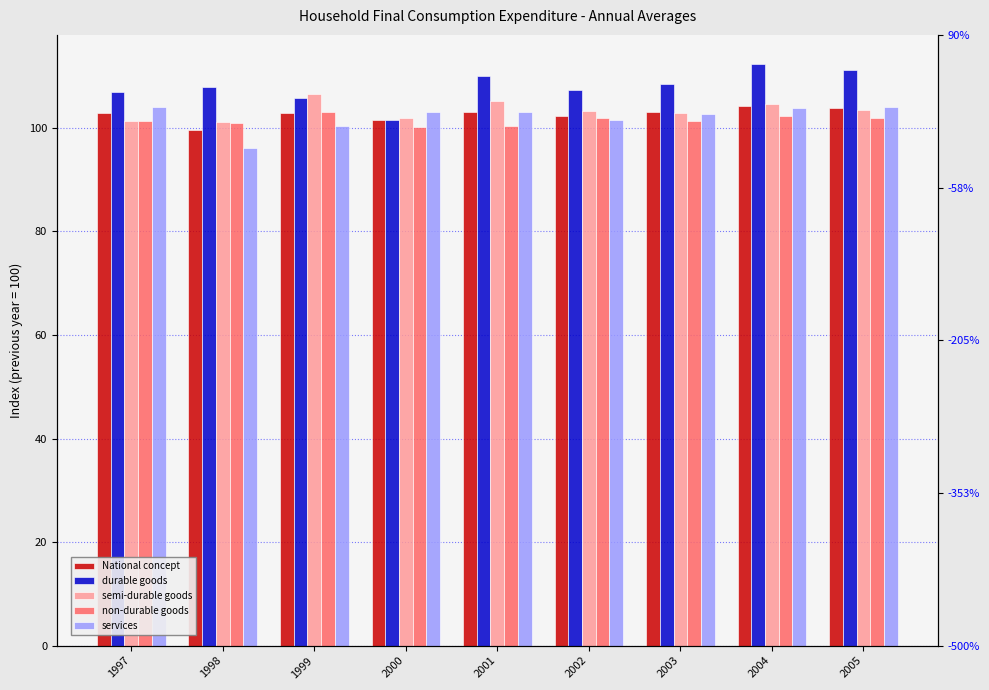

How many values in the semi-durable goods series exceed 103?

5